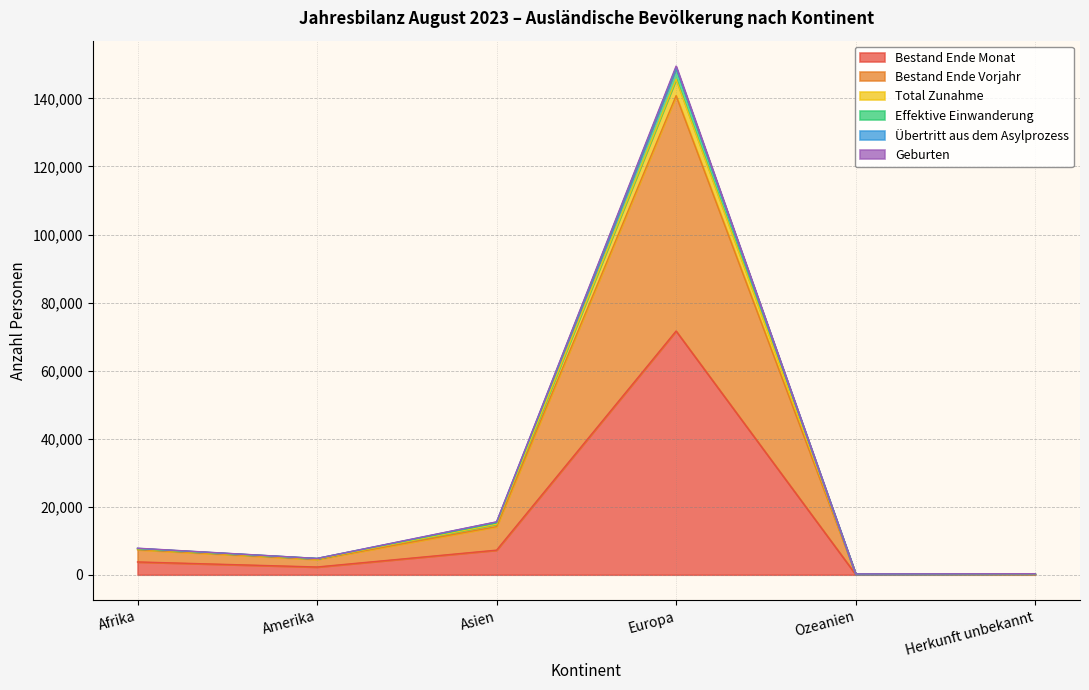

Which label corresponds to the largest value in the chart?

Europa